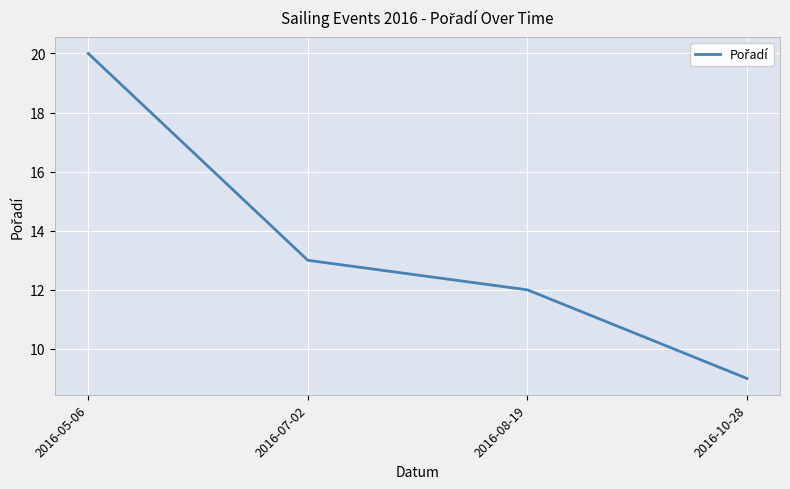

True or false: the data has more than 2 interior local peaks.

False